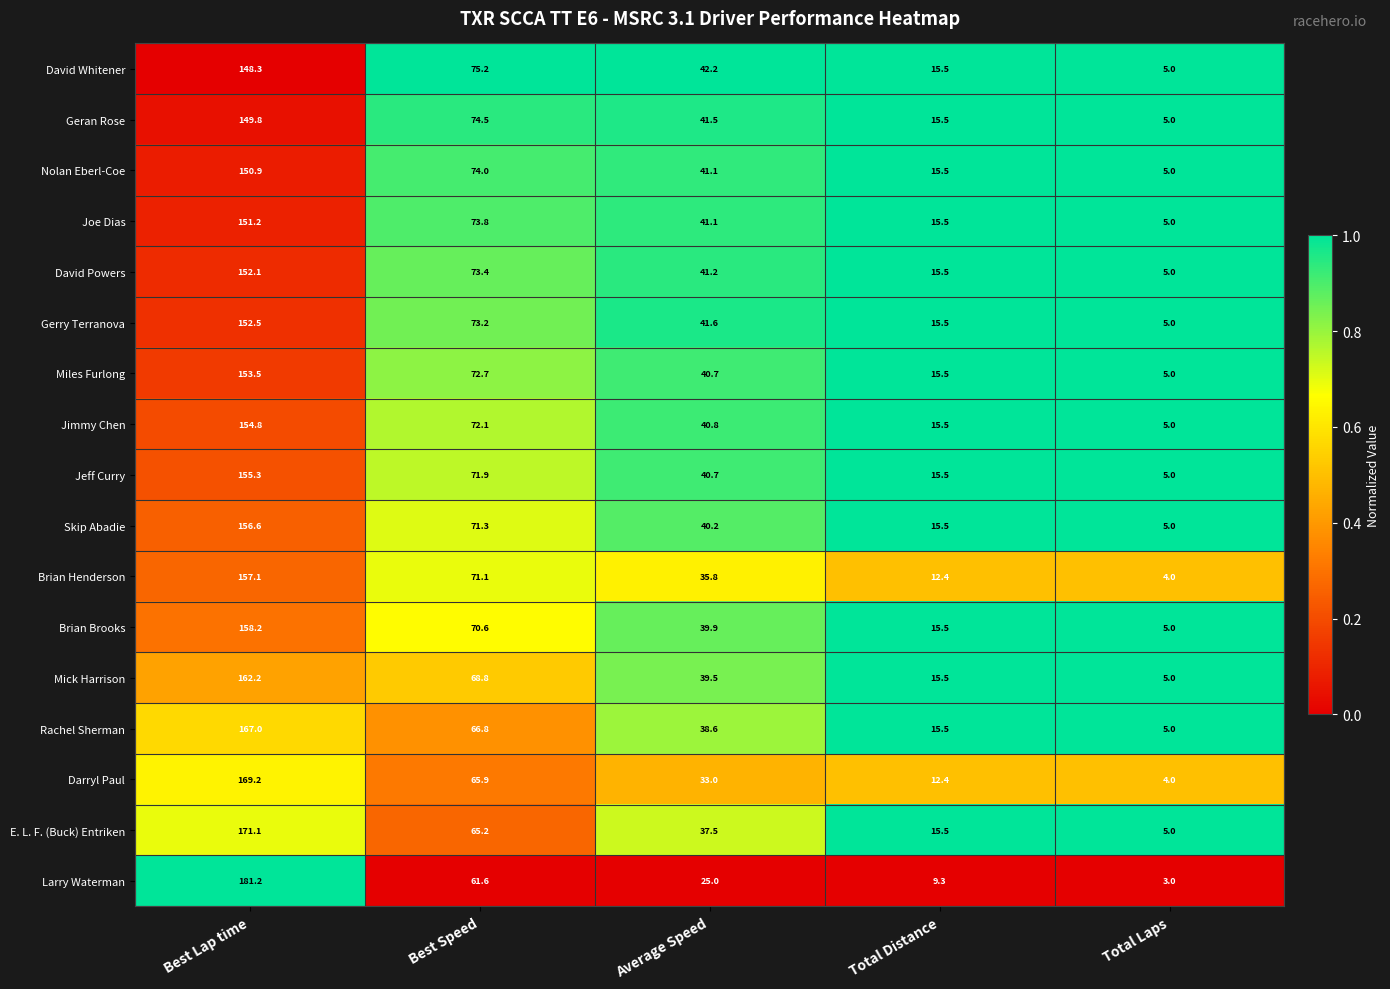

Is the value of Jimmy Chen at Total Distance greater than the value of Darryl Paul at Best Lap time?

No